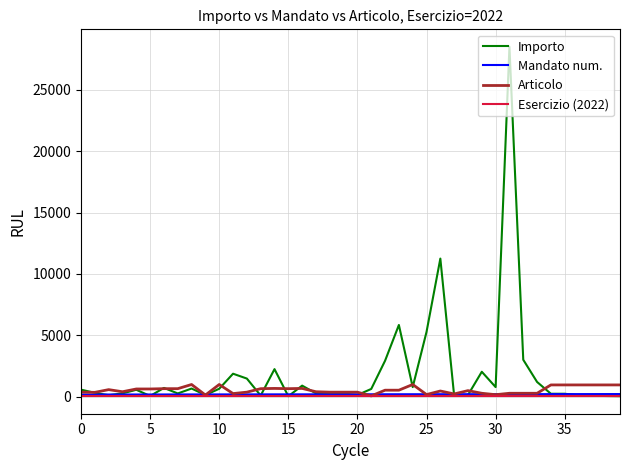

Which series has the largest range (max minus min)?

Importo